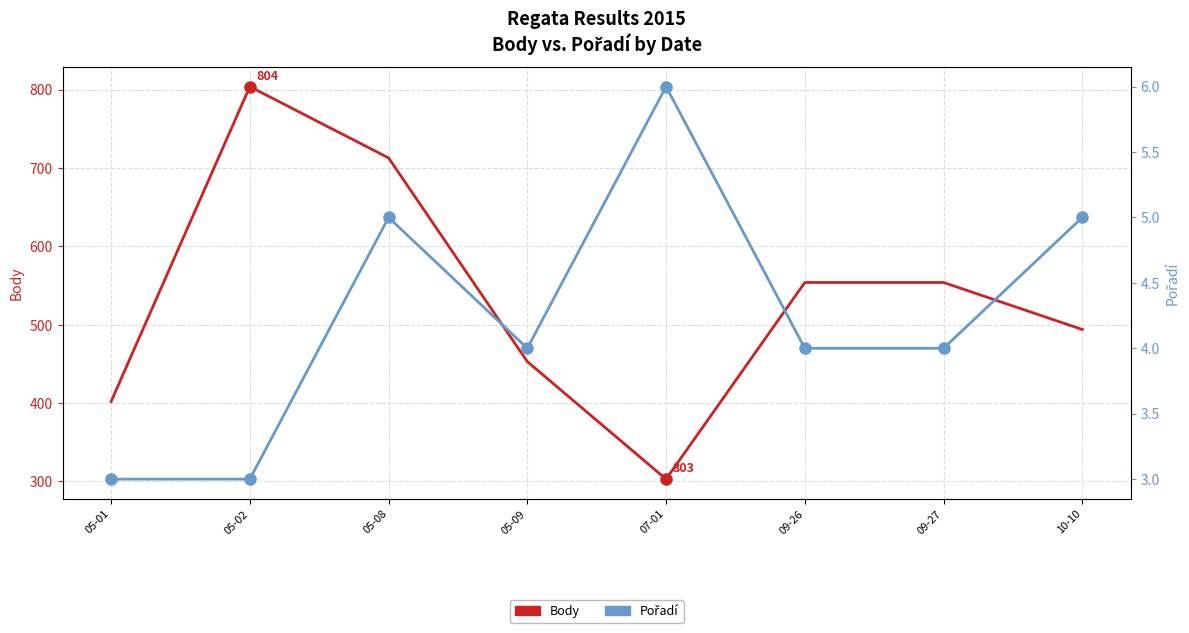

What is the lowest value of the Pořadí series?

3